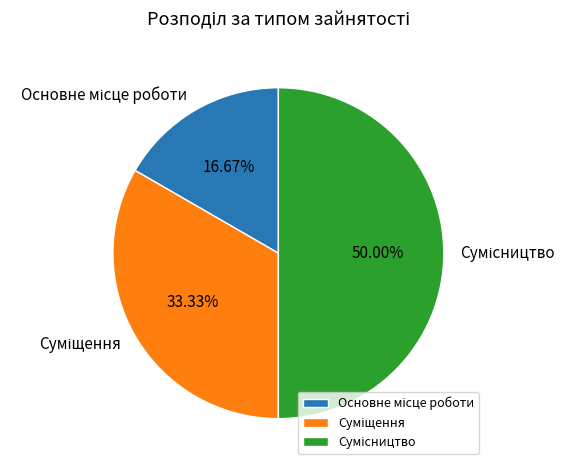

Is Основне місце роботи the majority of the pie?

No